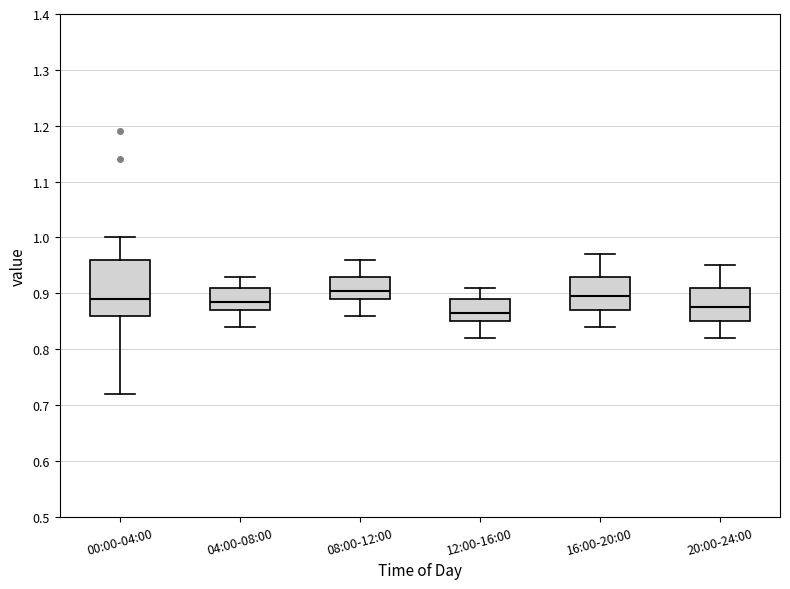

Reading left to right, transcribe this box plot: for each box, give where its median line is, the range the box spans, and where its two whiskers end, as read against the y-axis. The values are not printed on the chart, so give them approximately, as read against the axis.

00:00-04:00: median 0.89, box 0.86 to 0.96, whiskers 0.72 to 1.00
04:00-08:00: median 0.89, box 0.87 to 0.91, whiskers 0.84 to 0.93
08:00-12:00: median 0.91, box 0.89 to 0.93, whiskers 0.86 to 0.96
12:00-16:00: median 0.87, box 0.85 to 0.89, whiskers 0.82 to 0.91
16:00-20:00: median 0.90, box 0.87 to 0.93, whiskers 0.84 to 0.97
20:00-24:00: median 0.88, box 0.85 to 0.91, whiskers 0.82 to 0.95